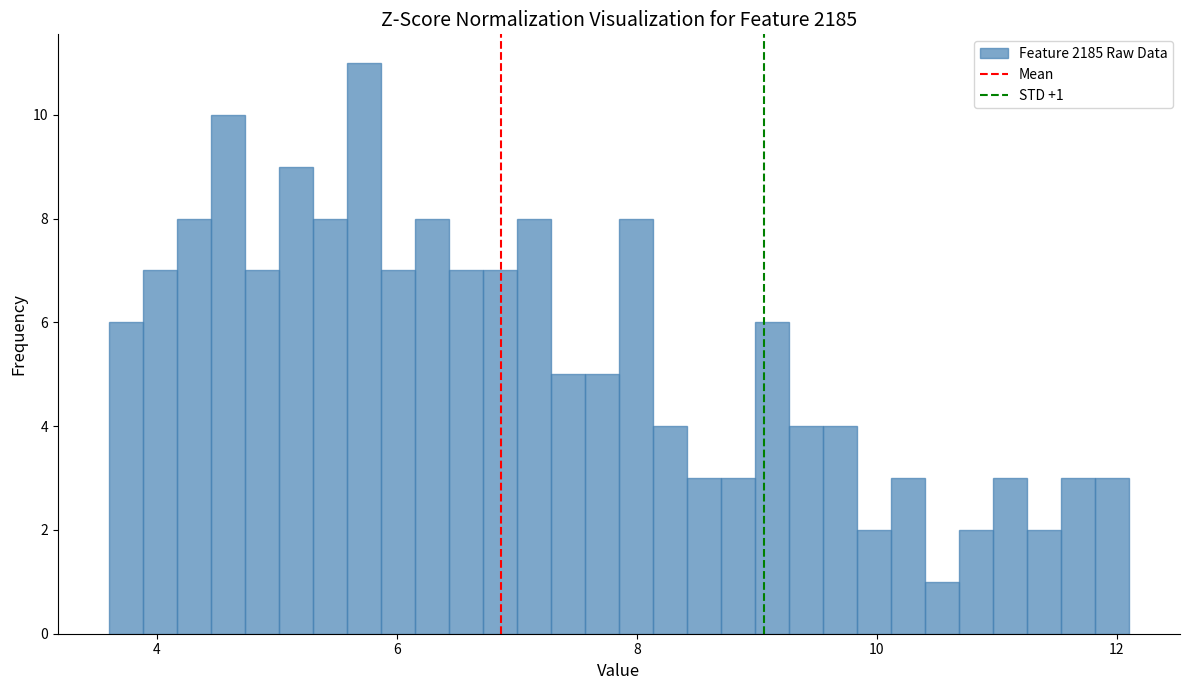

Around what value on the x-axis is the tallest bar? Give the approximate position of its centre, as read against the axis.

5.8